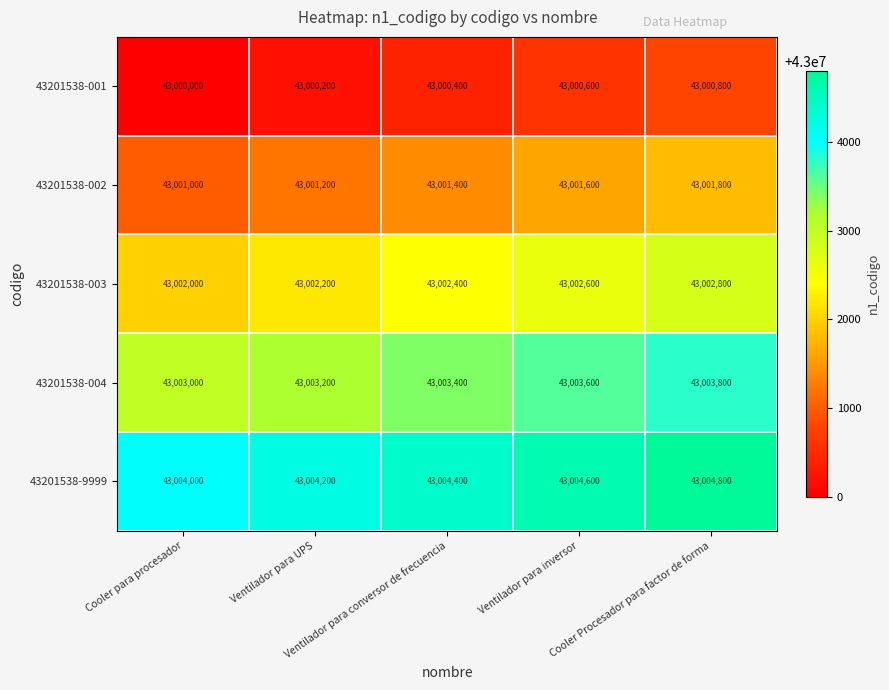

List the series in order of their peak value, lowest first.

43201538-001, 43201538-002, 43201538-003, 43201538-004, 43201538-9999